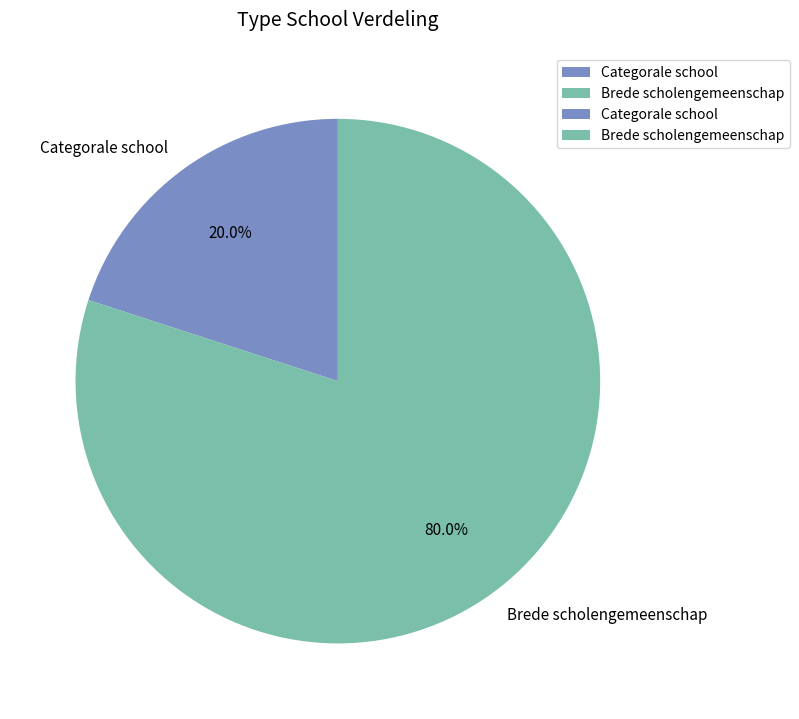

What percentage is the Categorale school slice, to the nearest percent?

20%